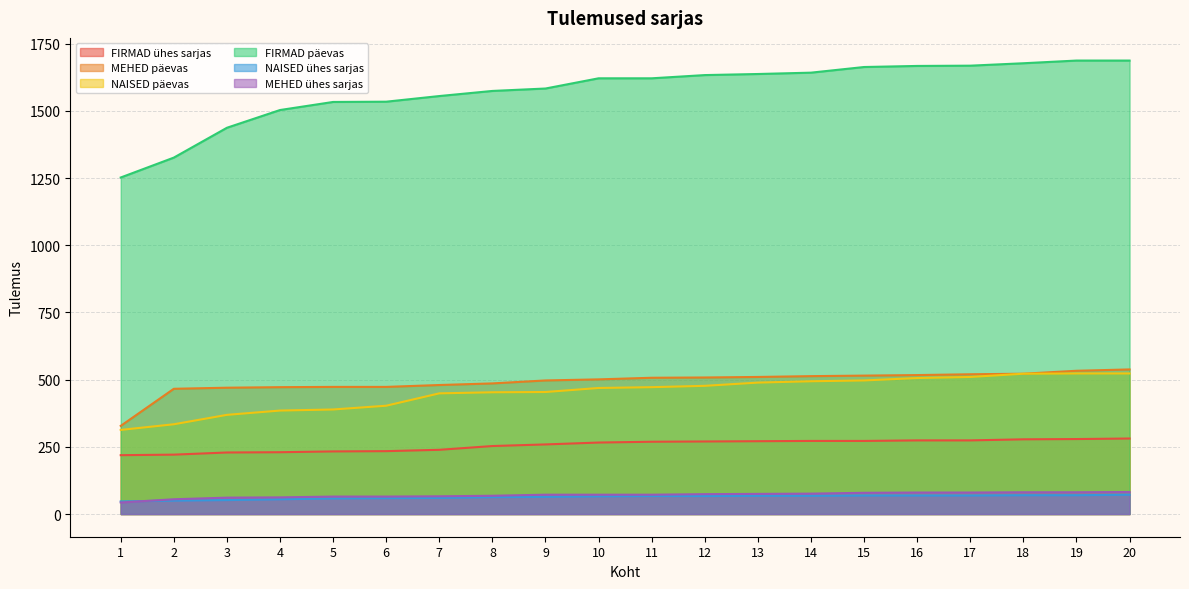

Reading right to left, list all the values displayed in this chart.

FIRMAD ühes sarjas: 20=281	19=279	18=278	17=274	16=274	15=272	14=272	13=271	12=270	11=269	10=266	9=259	8=253	7=239	6=234	5=233	4=230	3=229	2=221	1=219
MEHED päevas: 20=538	19=533	18=522	17=520	16=517	15=515	14=513	13=510	12=508	11=507	10=501	9=497	8=486	7=480	6=473	5=473	4=472	3=470	2=466	1=328
NAISED päevas: 20=523	19=523	18=522	17=510	16=506	15=497	14=494	13=489	12=477	11=472	10=469	9=454	8=453	7=449	6=403	5=389	4=385	3=369	2=334	1=313
FIRMAD päevas: 20=1687	19=1687	18=1677	17=1668	16=1667	15=1663	14=1642	13=1637	12=1633	11=1621	10=1621	9=1583	8=1574	7=1555	6=1534	5=1533	4=1503	3=1437	2=1326	1=1252
NAISED ühes sarjas: 20=72	19=70	18=70	17=69	16=69	15=69	14=68	13=68	12=67	11=67	10=66	9=64	8=63	7=60	6=59	5=58	4=55	3=52	2=50	1=47
MEHED ühes sarjas: 20=82	19=81	18=81	17=80	16=80	15=79	14=76	13=75	12=74	11=72	10=72	9=72	8=68	7=66	6=65	5=65	4=62	3=61	2=55	1=43